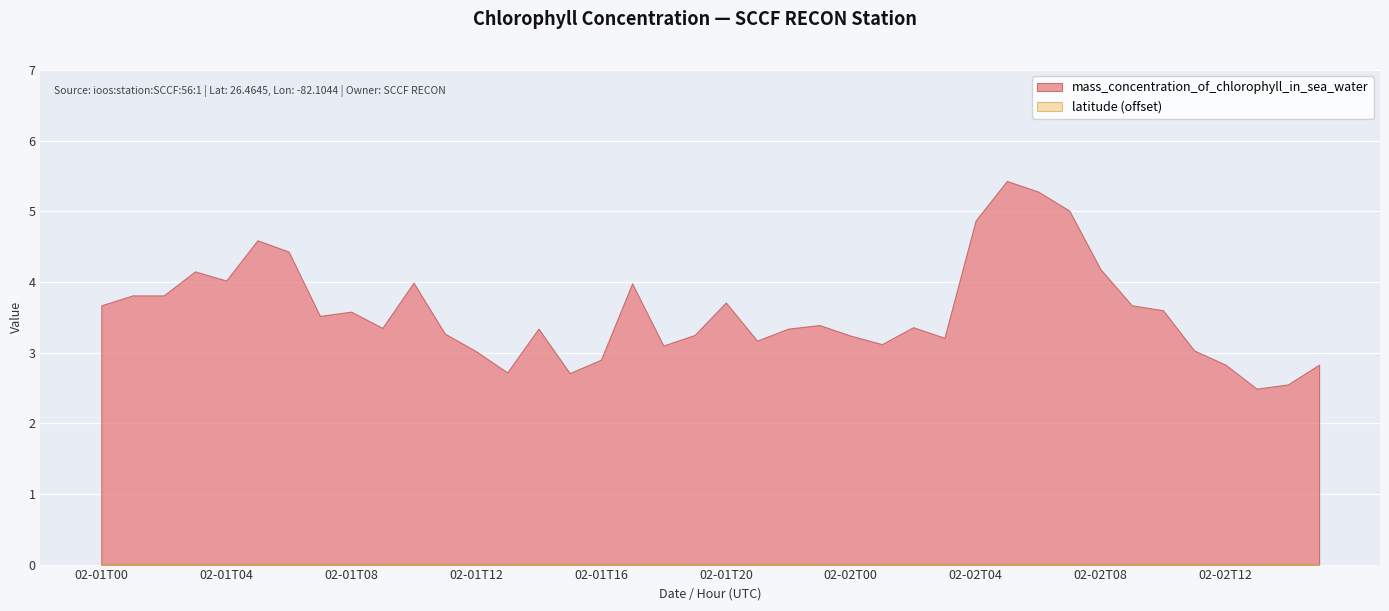

True or false: latitude has more than 1 interior local peaks.

False